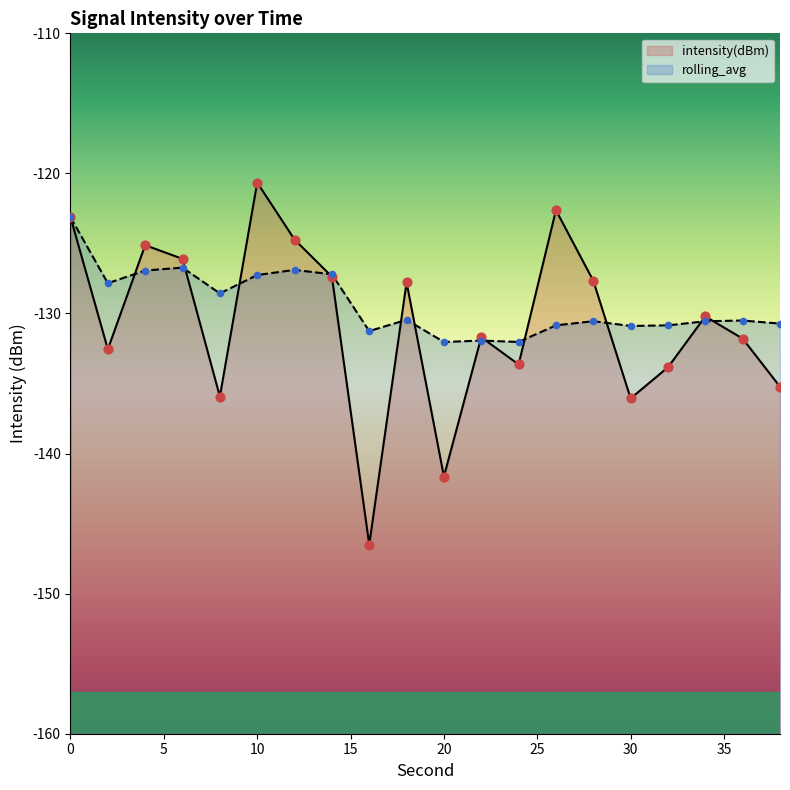

What are all the series names shown in the legend?

intensity(dBm), rolling_avg